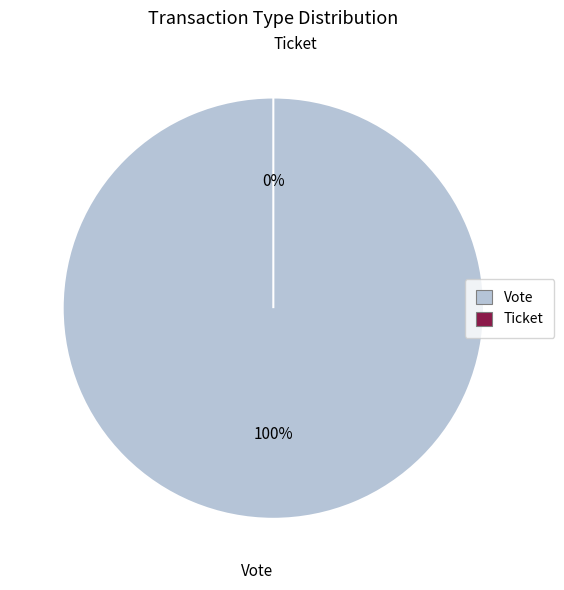

Rank the categories by value from lowest to highest.

Ticket, Vote